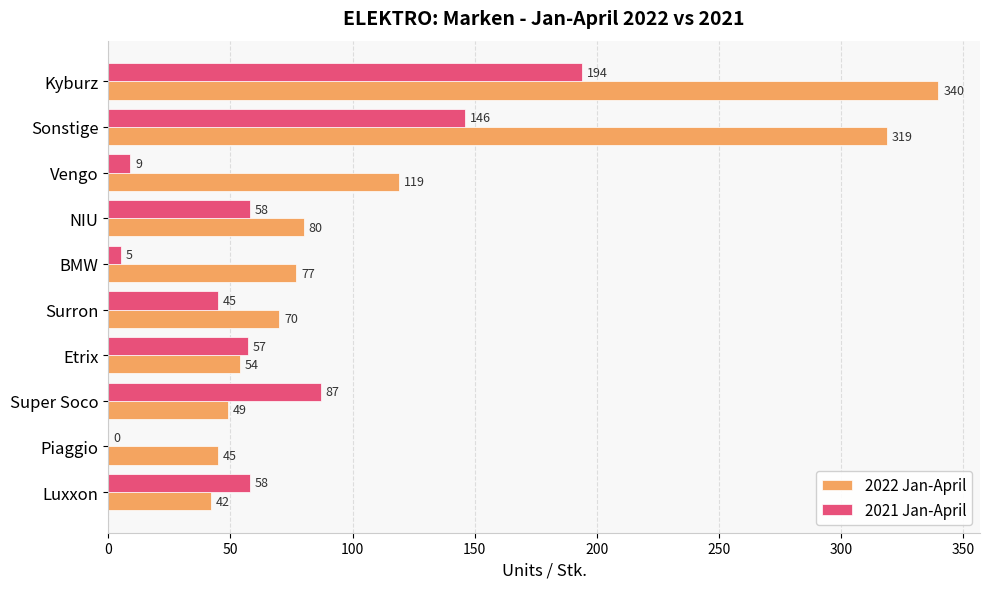

Is the value of 2021 Jan-April at BMW greater than the value of 2022 Jan-April at Surron?

No